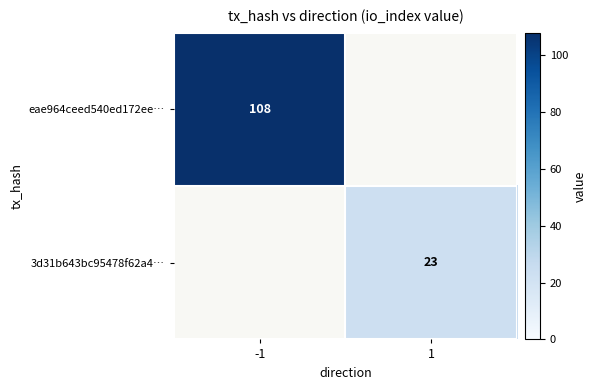

Is it true that eae964ceed540ed172ee… equals 108 at -1?

True